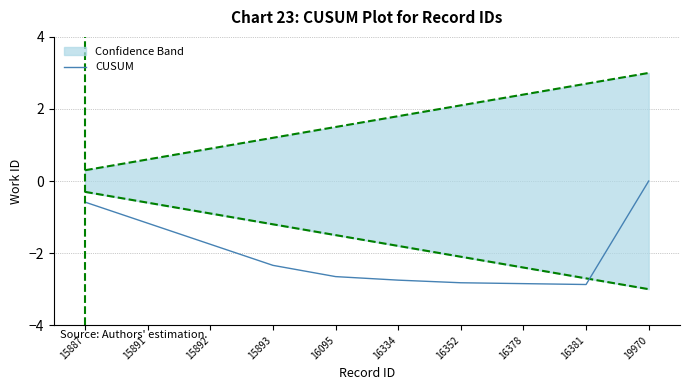

Which label corresponds to the smallest value in the chart?

16381